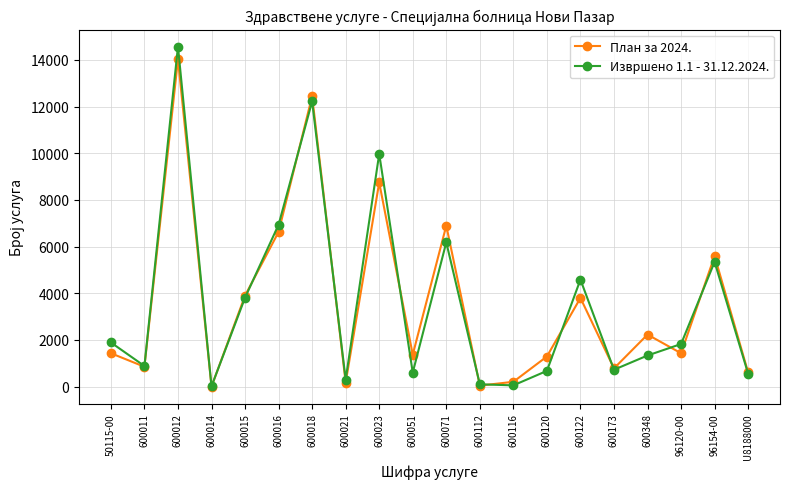

At which category is the sum across all series the highest?

600012